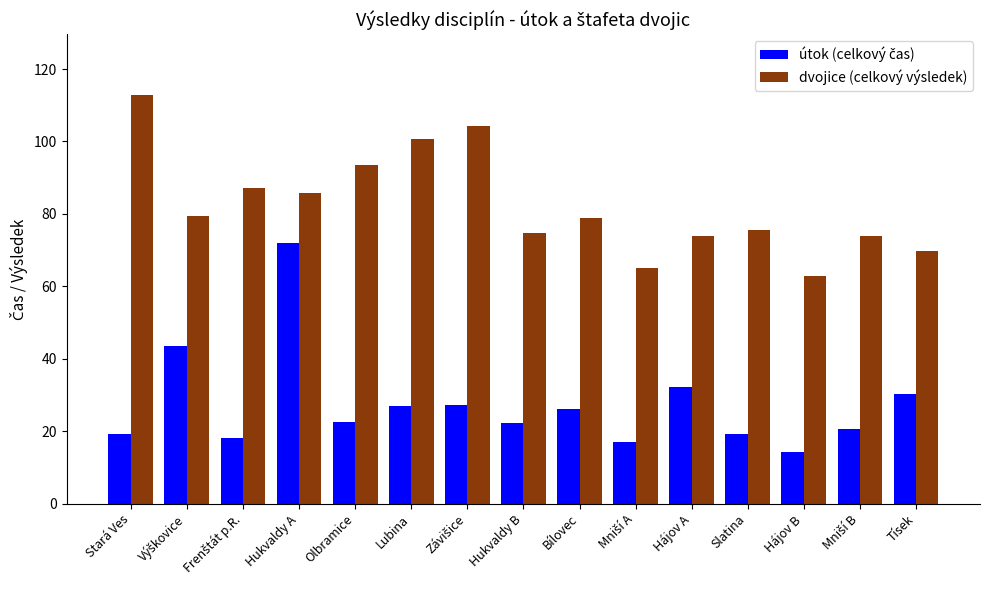

What value does the dvojice (celkový výsledek) series have at Bílovec?

78.8